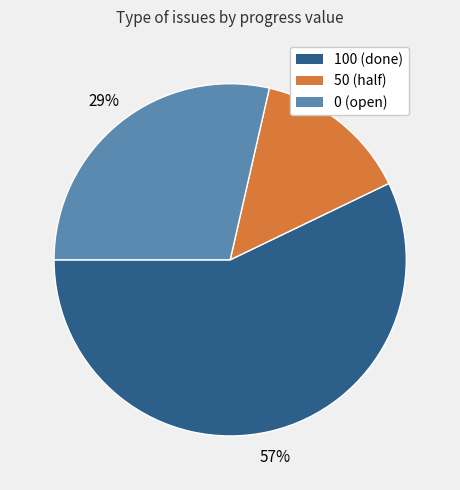

Does any single category account for the majority?

Yes